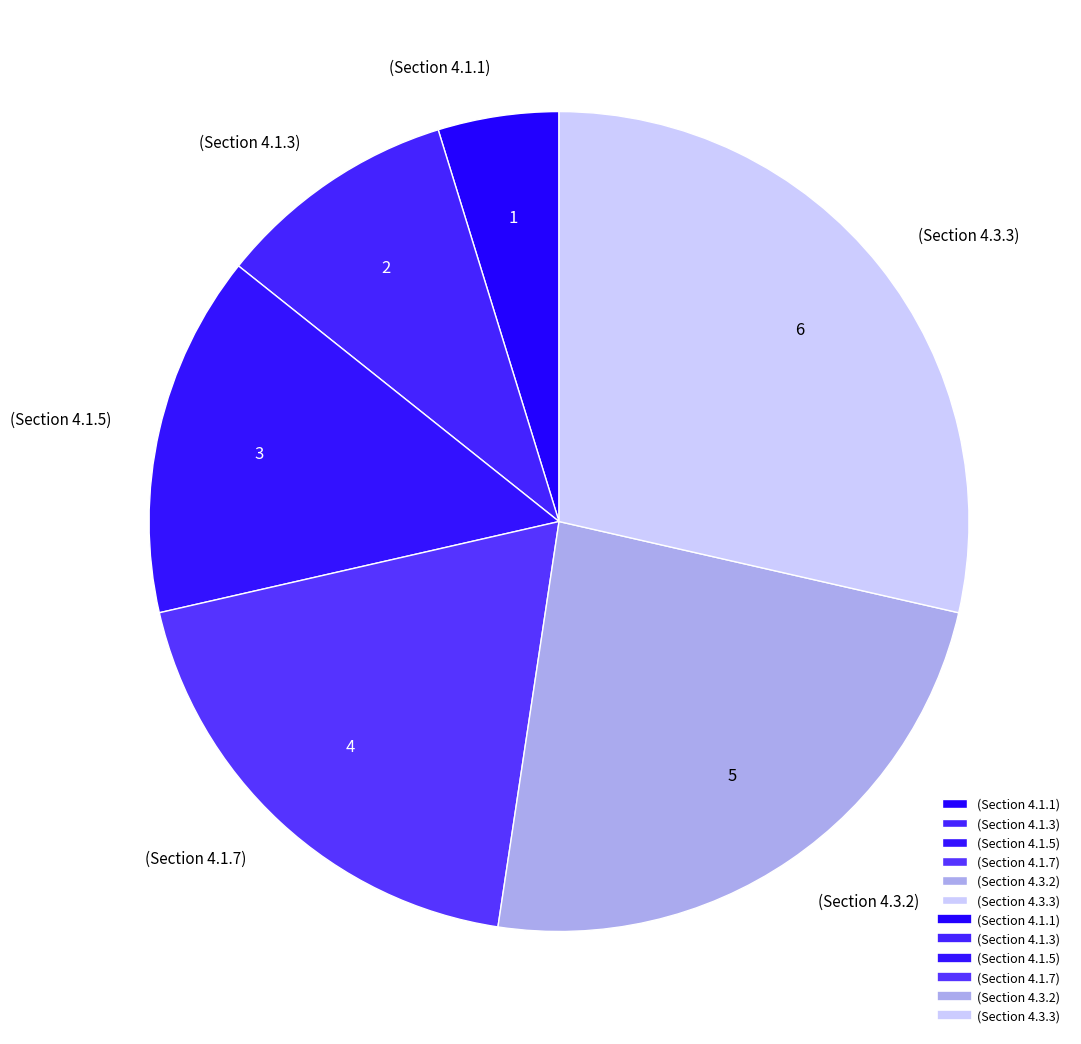

How many segments does this pie chart have?

6